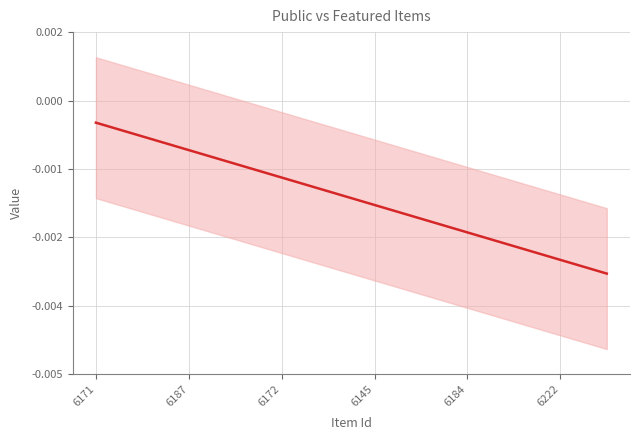

The chart shows a value of -0.0 at 6222. True or false?

False